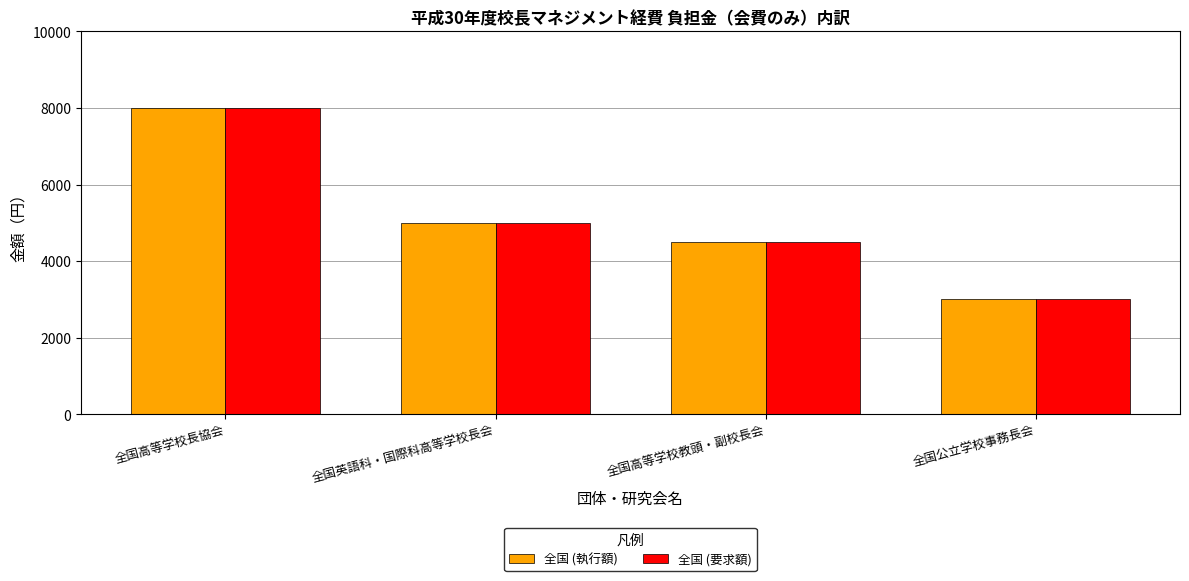

What is the difference between the maximum and minimum values in the 全国 (要求額) series?

5000